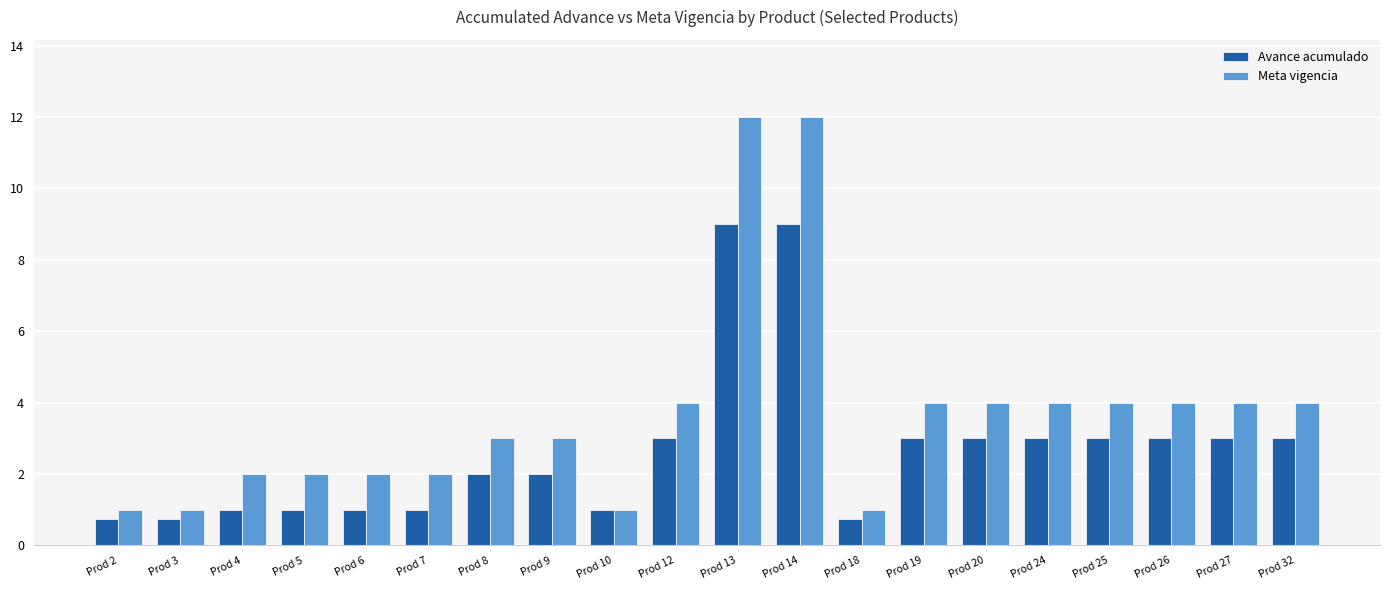

Count the number of data series in this chart.

2